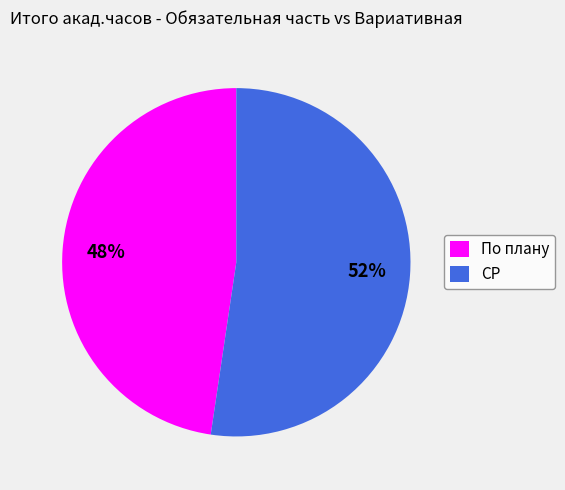

Which has a higher value, По плану or СР?

СР